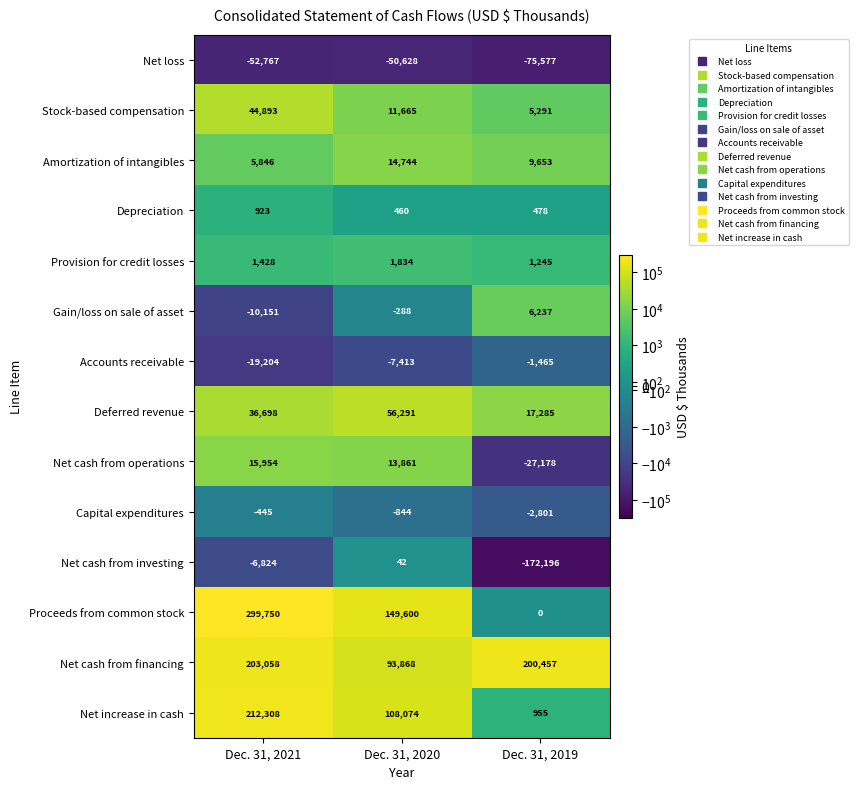

The Stock-based compensation series shows 17031 at Dec. 31, 2020. True or false?

False